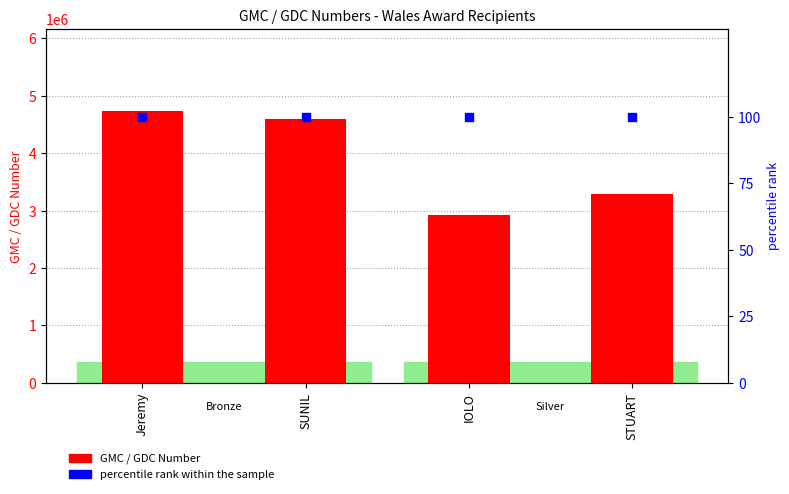

Which series has the largest Y range (max minus min)?

GMC / GDC Number